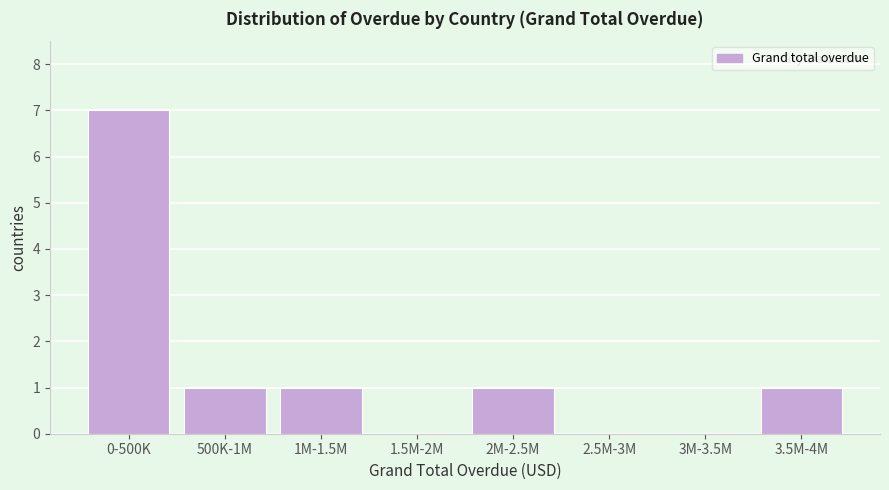

Reading left to right, transcribe all the data shown in this chart.

0-500K=7	500K-1M=1	1M-1.5M=1	1.5M-2M=0	2M-2.5M=1	2.5M-3M=0	3M-3.5M=0	3.5M-4M=1